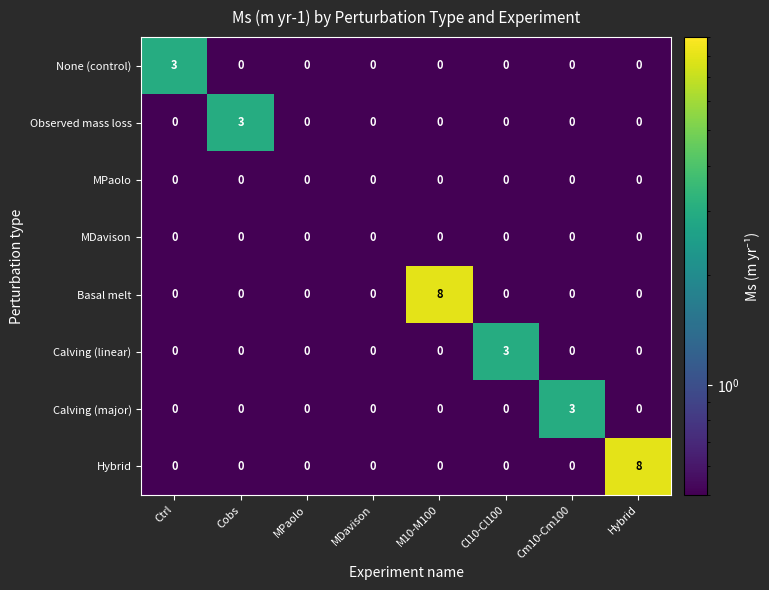

Count the number of categories in the chart.

8